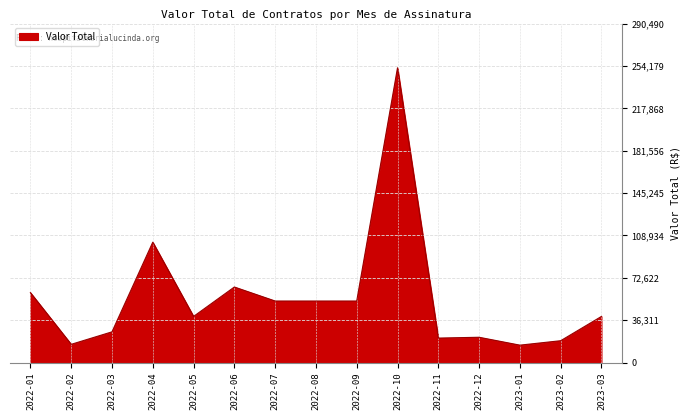

Read the value at 2022-03, to the nearest 50.

26400